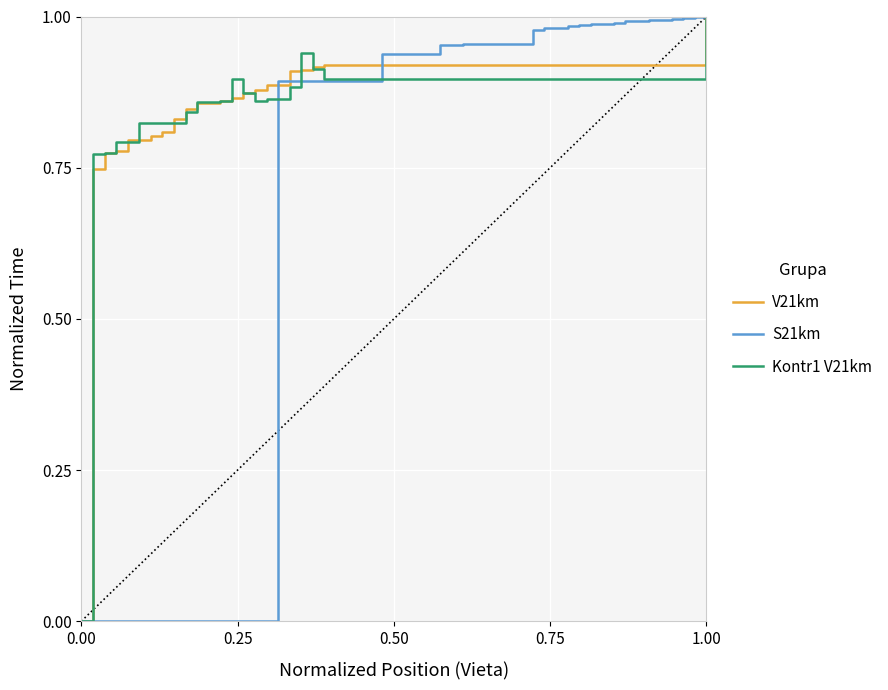

What is the maximum value for V21km?

1.0